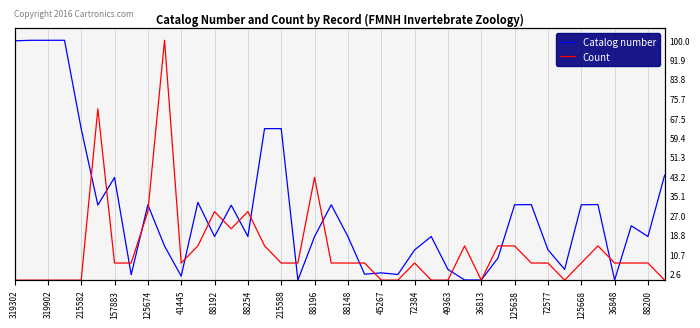

What is the label of the 11th point from the left?

41445